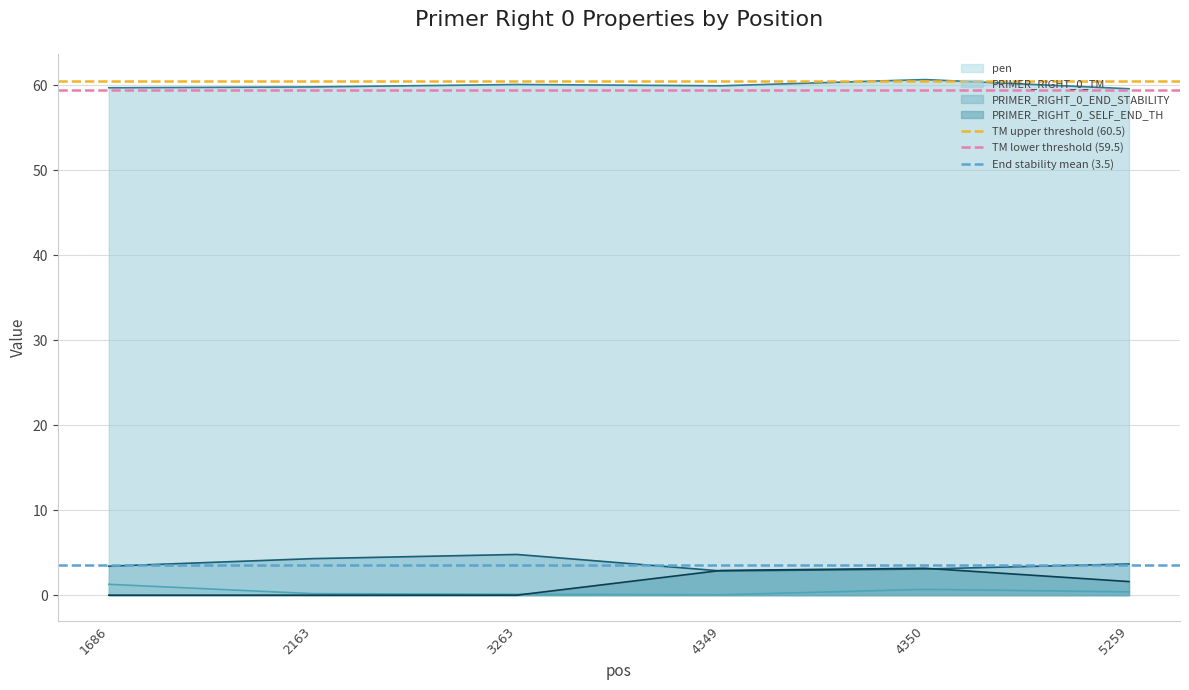

At which label does End stability mean (3.5) reach its peak?

1686